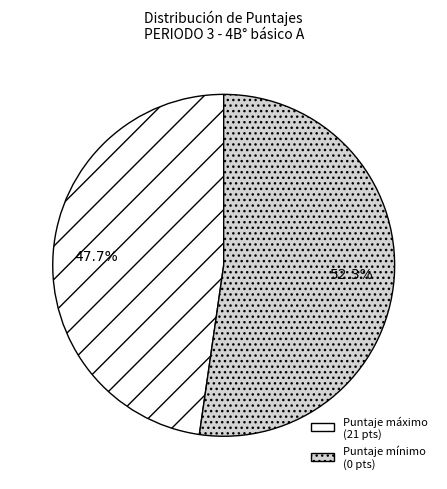

What portion of the pie excludes Puntaje máximo (21 pts)?

52.3%